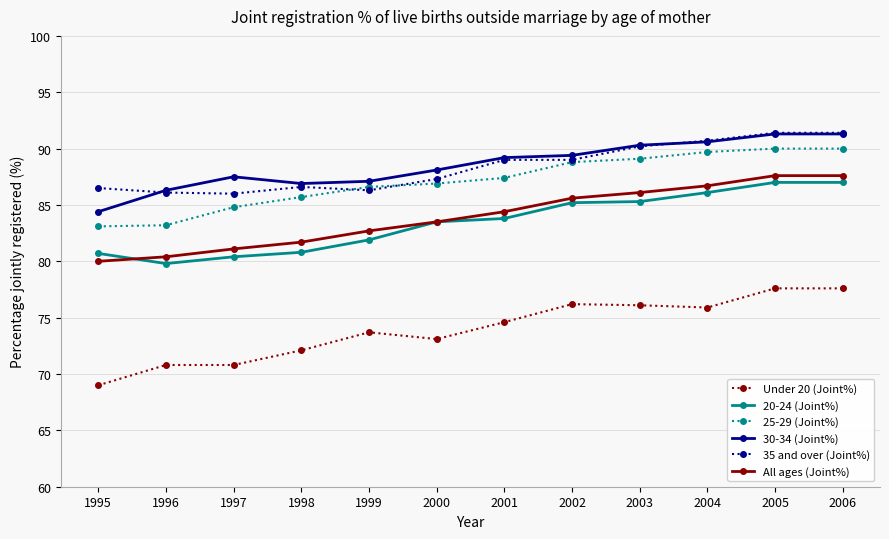

Which label corresponds to the smallest value in the chart?

1995